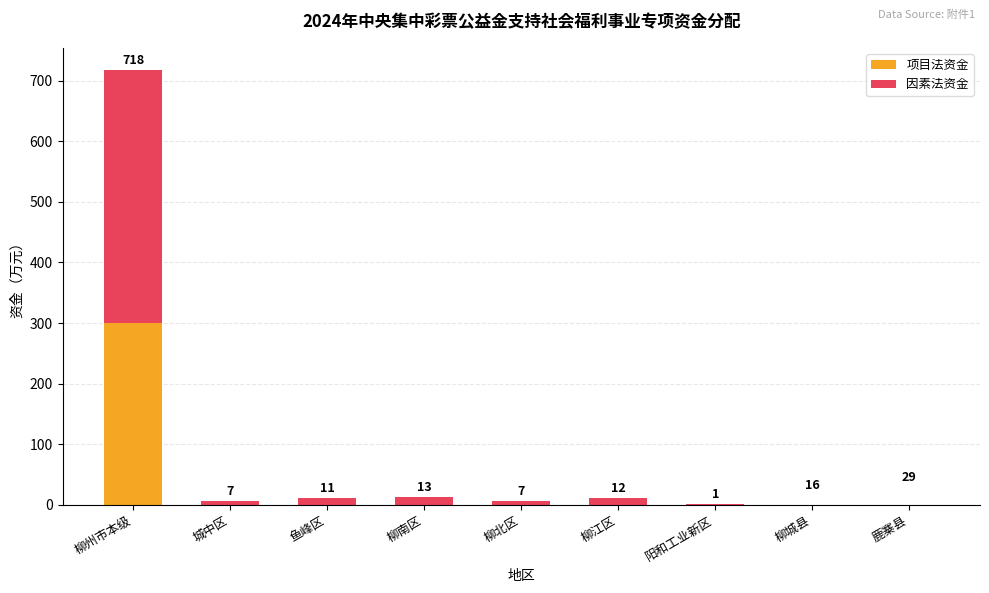

Is it true that 项目法资金 equals 0 at 阳和工业新区?

True